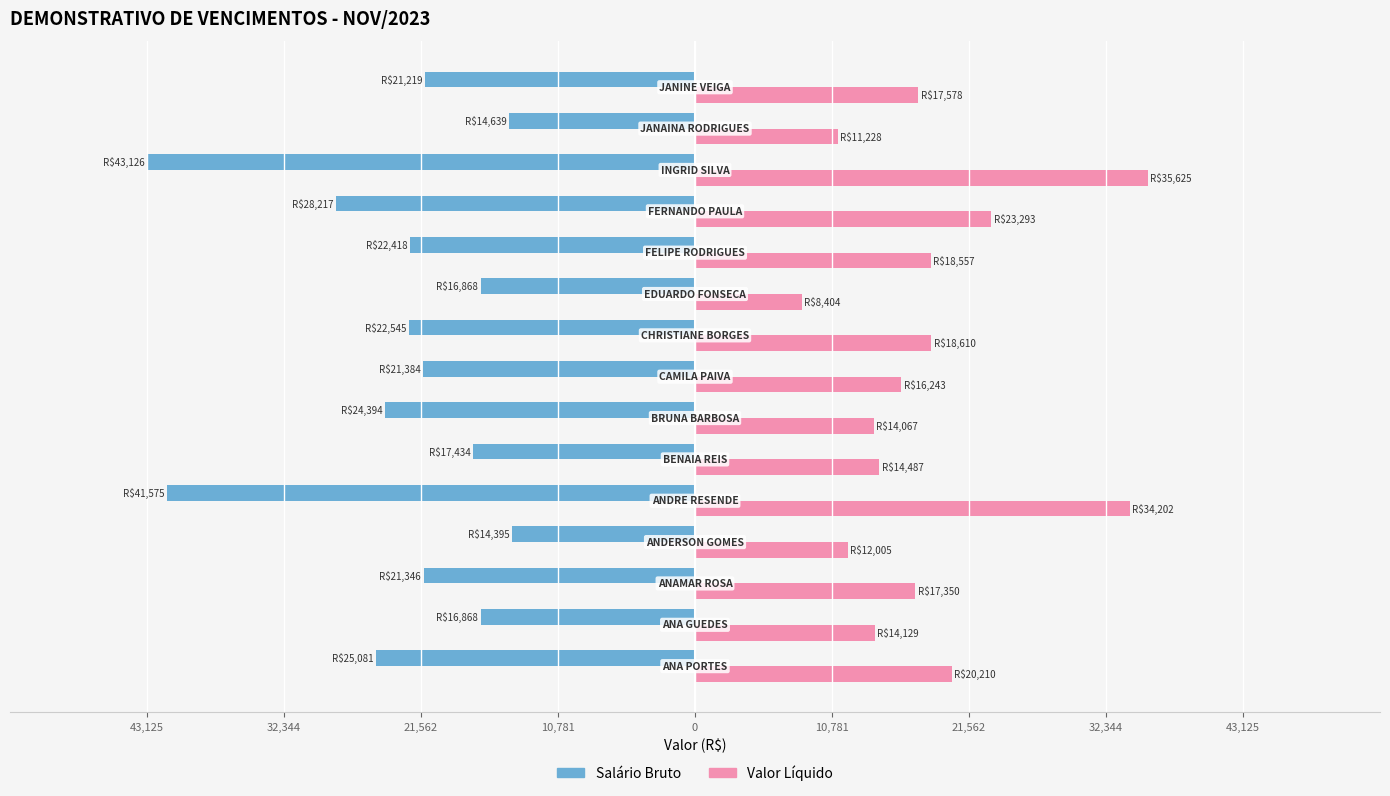

What are all the series names shown in the legend?

Salário Bruto, Valor Líquido